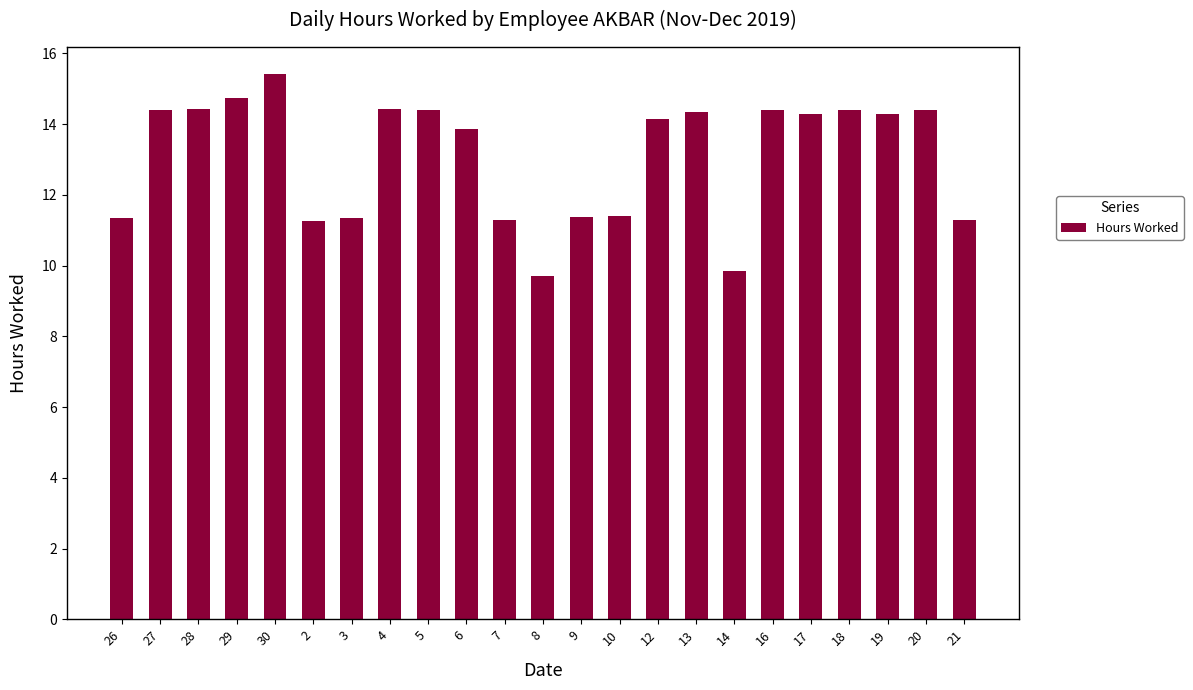

What is the change in value from 27 to 7?

-3.1